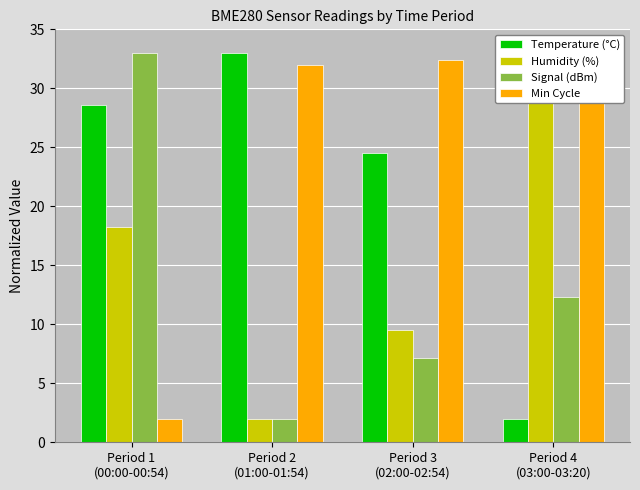

At which label is Signal (dBm) closest to 17?

Period 4
(03:00-03:20)